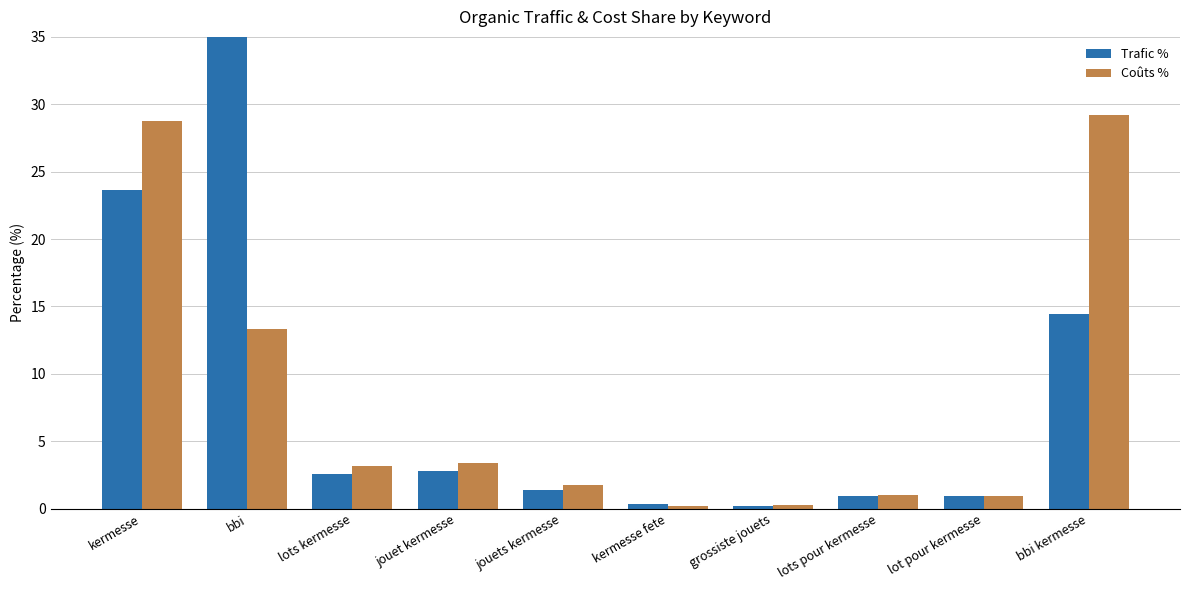

What position from the right is lots kermesse?

8